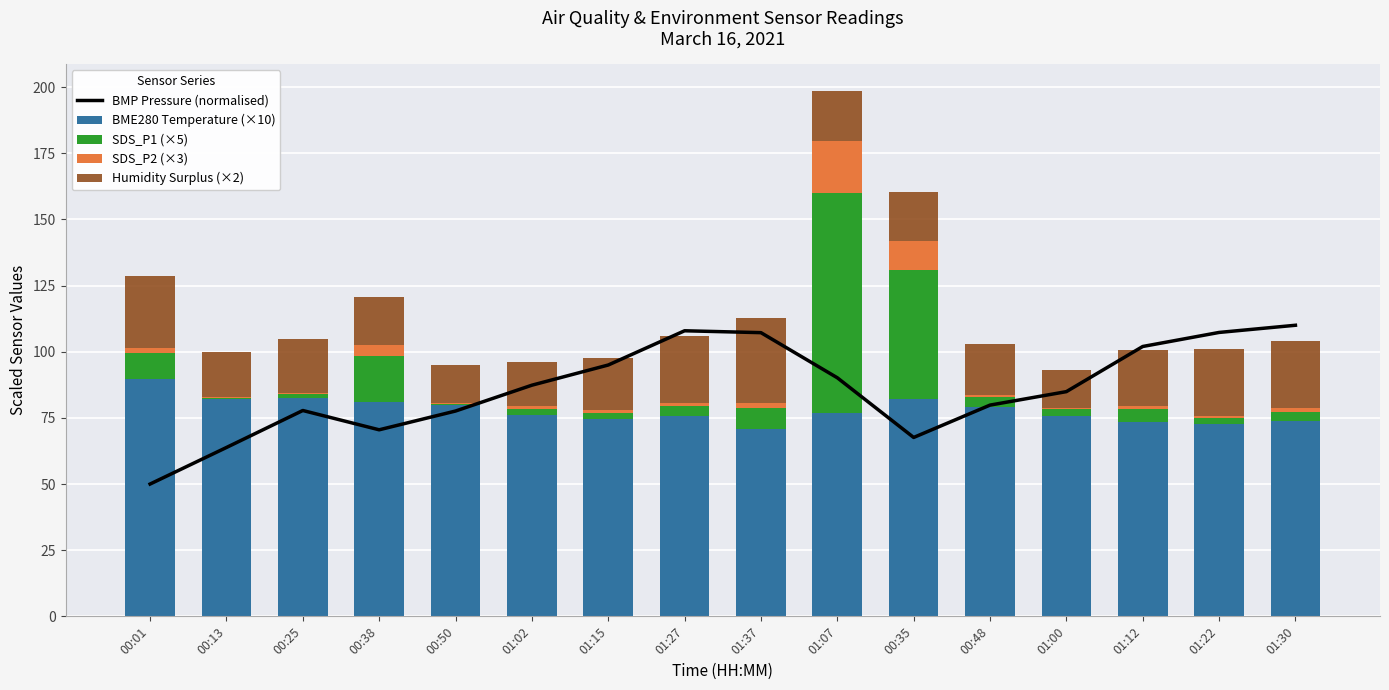

Rank the categories by SDS_P2 (×3) value from lowest to highest.

00:13, 00:25, 00:50, 01:00, 01:22, 00:48, 01:02, 01:15, 01:27, 01:12, 01:30, 01:37, 00:01, 00:38, 00:35, 01:07